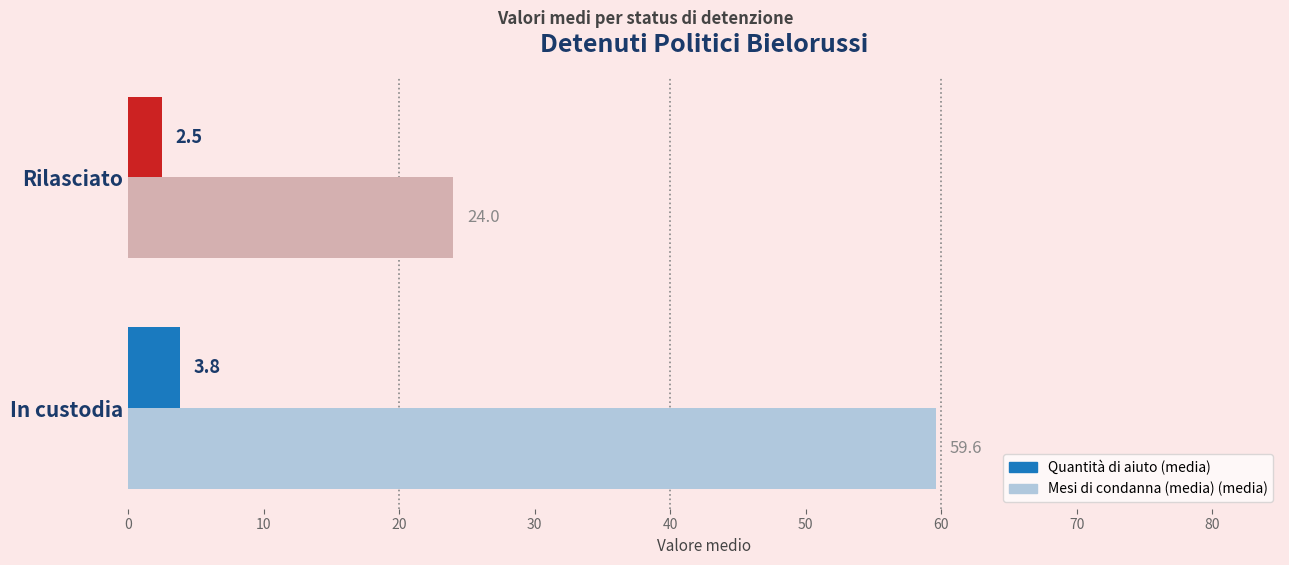

At which category is the sum across all series the highest?

In custodia